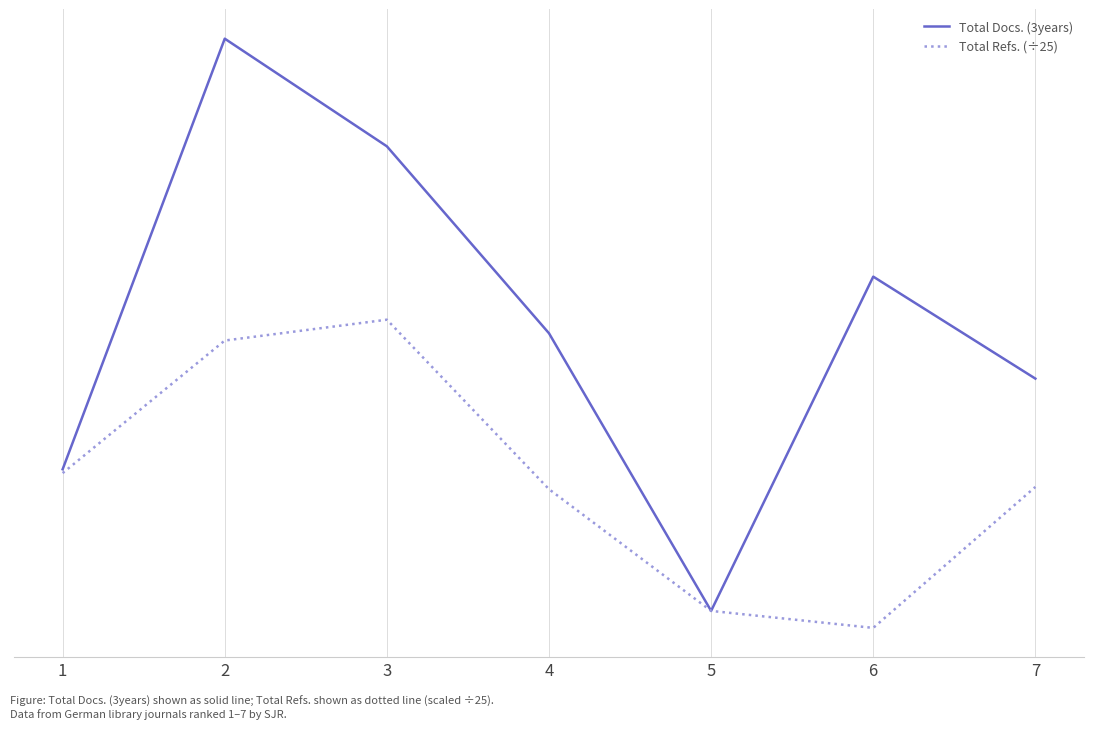

Is this an area chart (filled region under the line)?

No